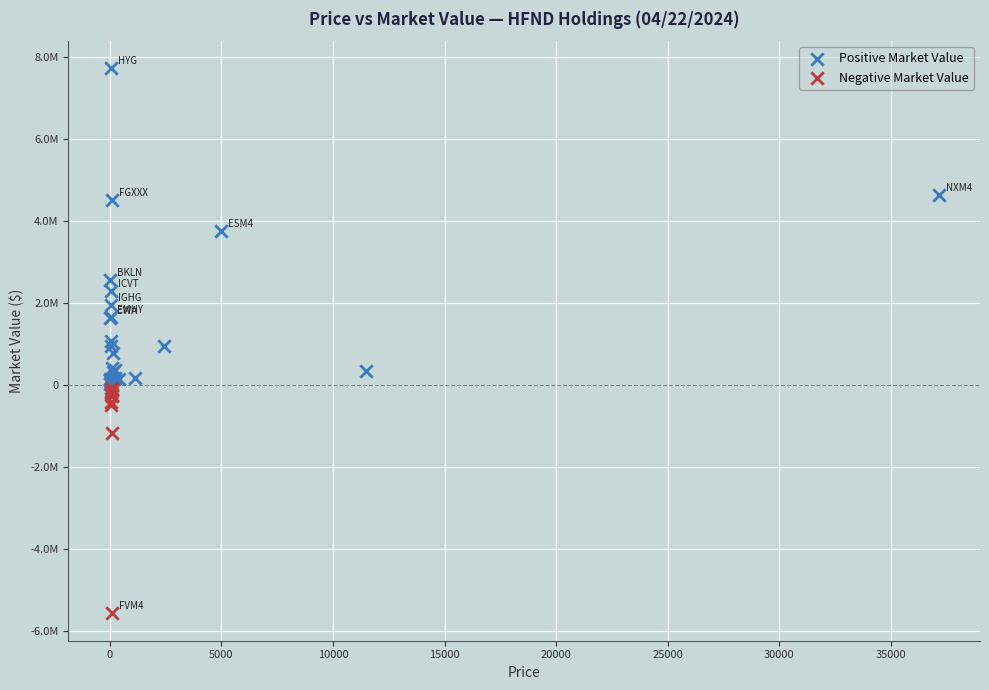

Which series contains the lowest Y value?

Negative Market Value